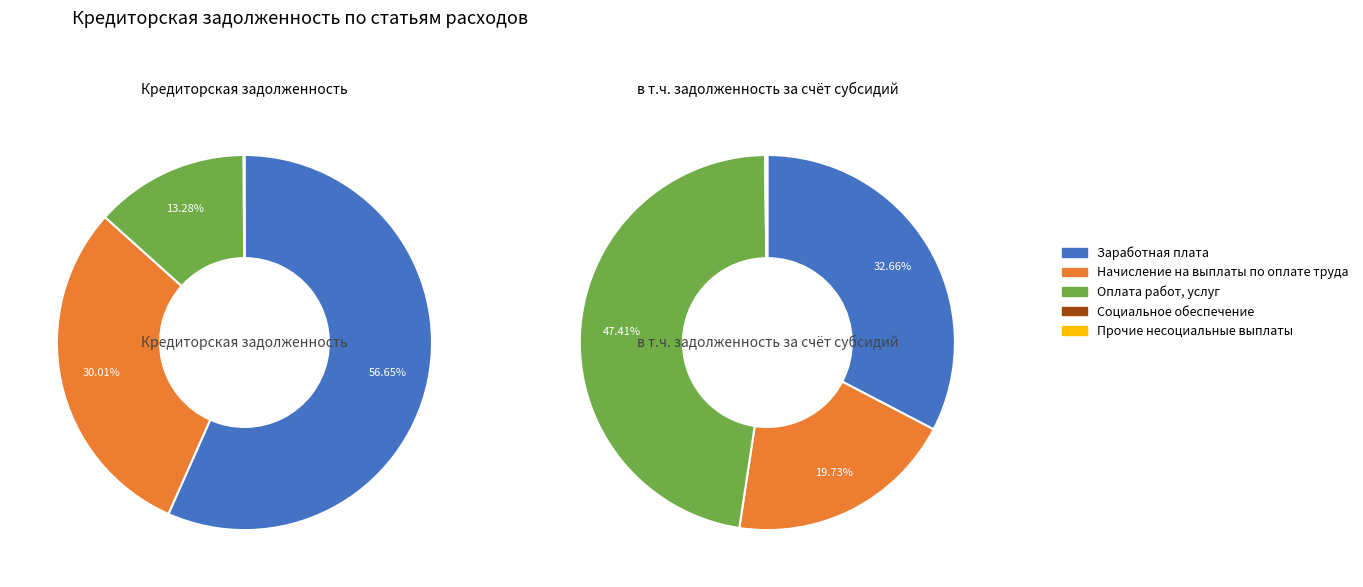

Rank the categories by Кредиторская задолженность value from highest to lowest.

Заработная плата, Начисление на выплаты по оплате труда, Оплата работ, услуг, Прочие несоциальные выплаты, Социальное обеспечение